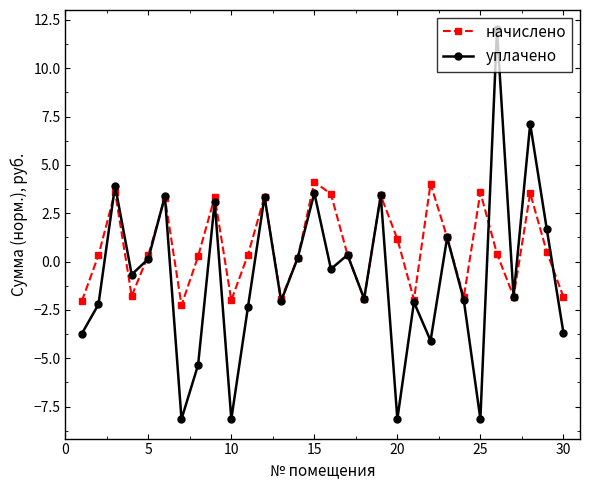

What is the value of the начислено point at the 12th from the left?

3.4